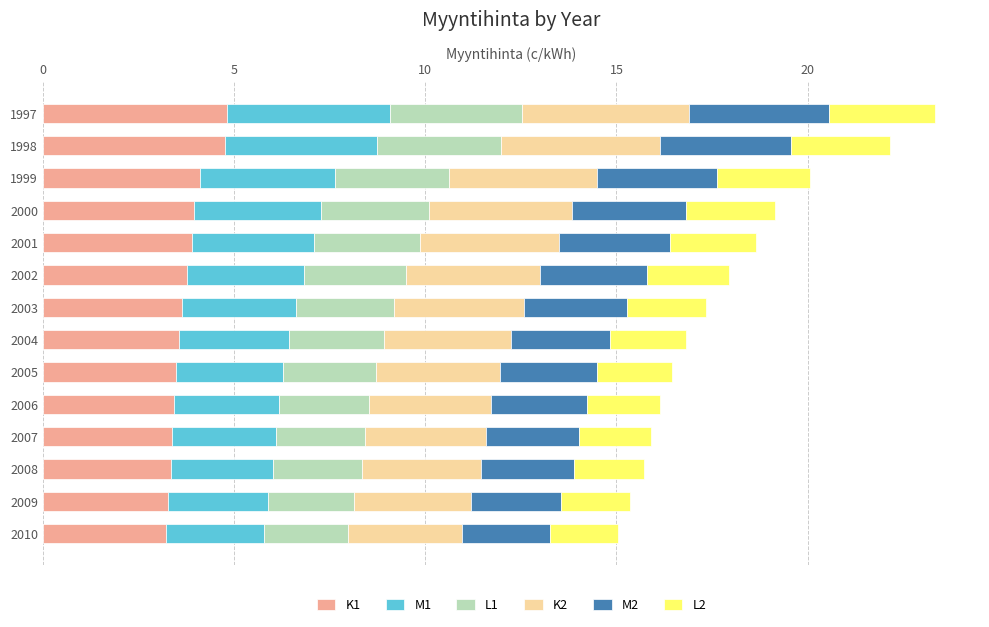

What is the total value across all series at 1997?

23.3